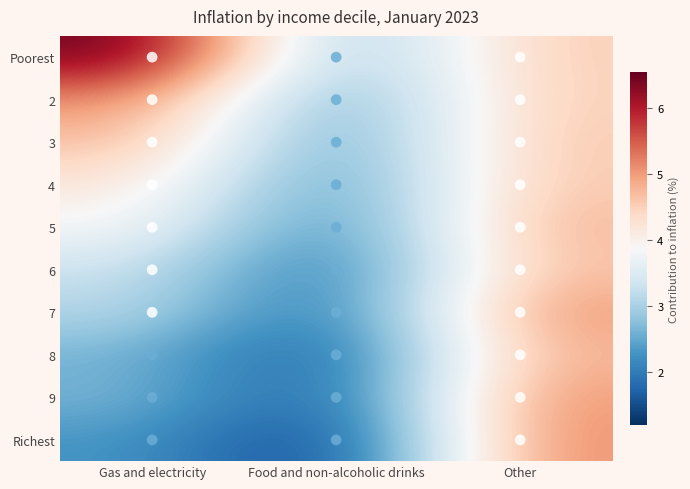

Between Other and Gas and electricity, which is larger?

Gas and electricity